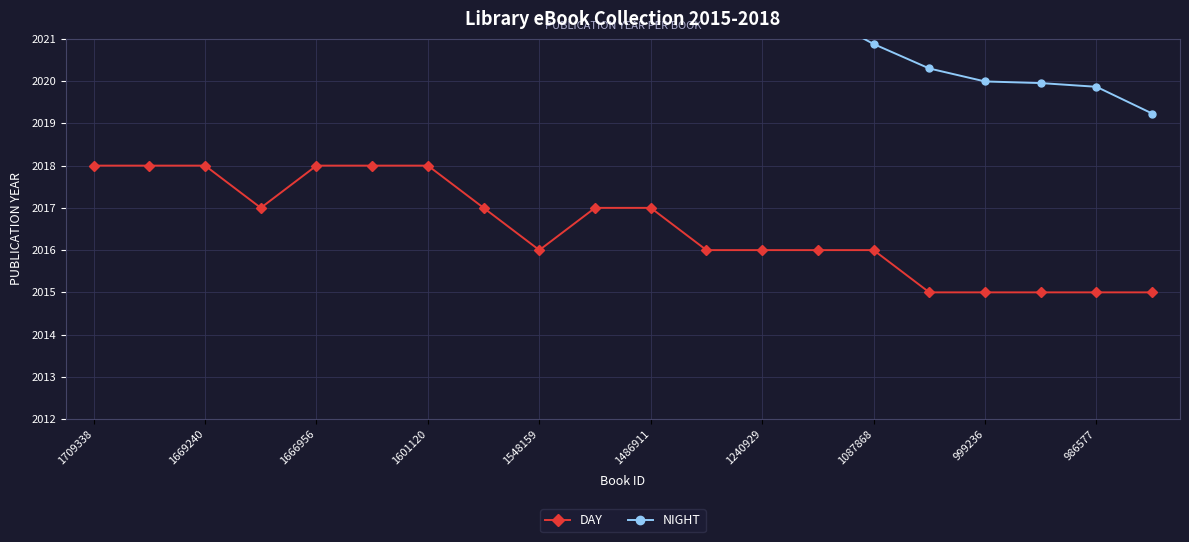

What is the highest value of the DAY series?

2018